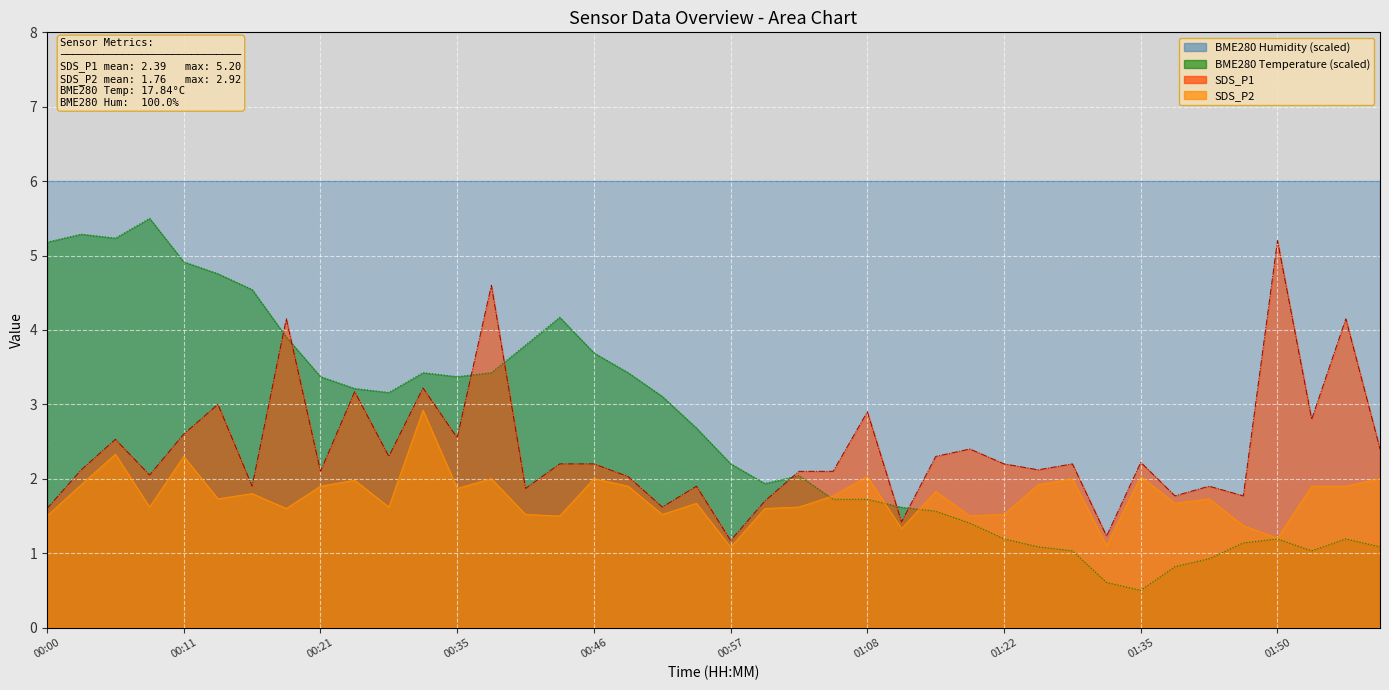

Is the value of BME280_temperature at 01:16 greater than the value of SDS_P1 at 00:49?

No